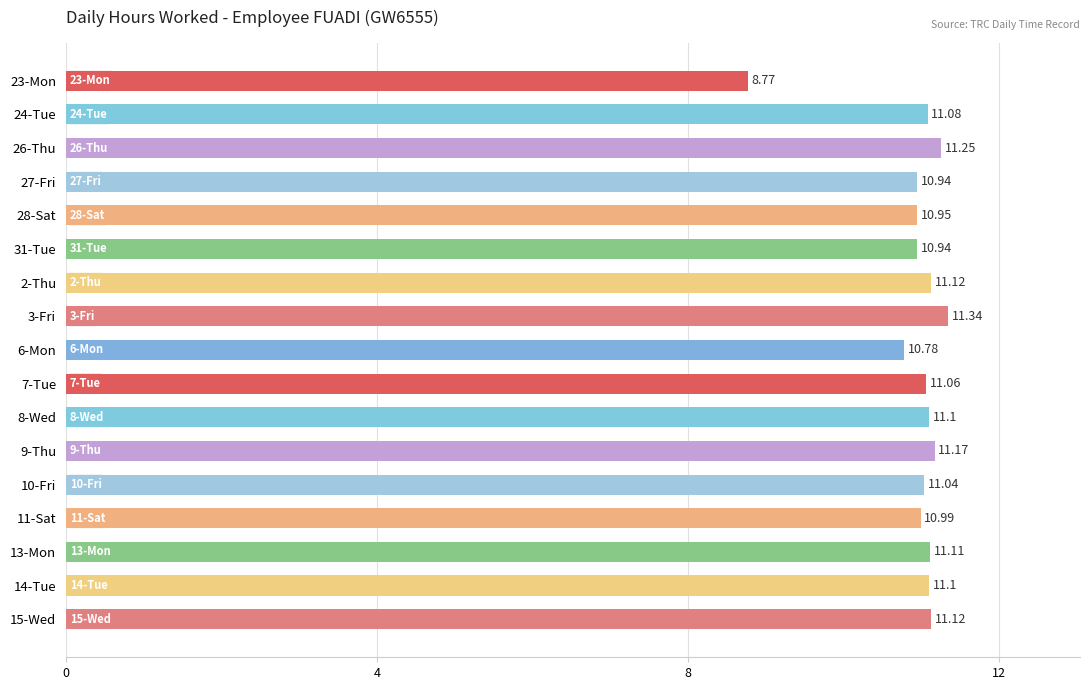

What is the ratio of the value at 24-Tue to the value at 8-Wed?

1.0